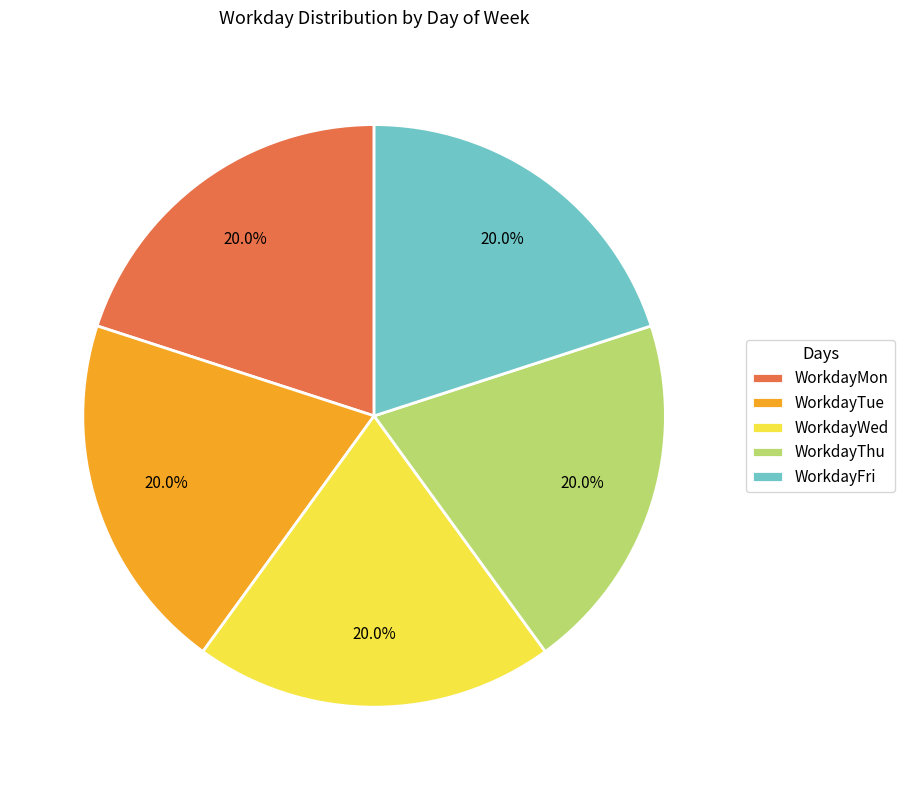

Count the number of slices in the pie.

5